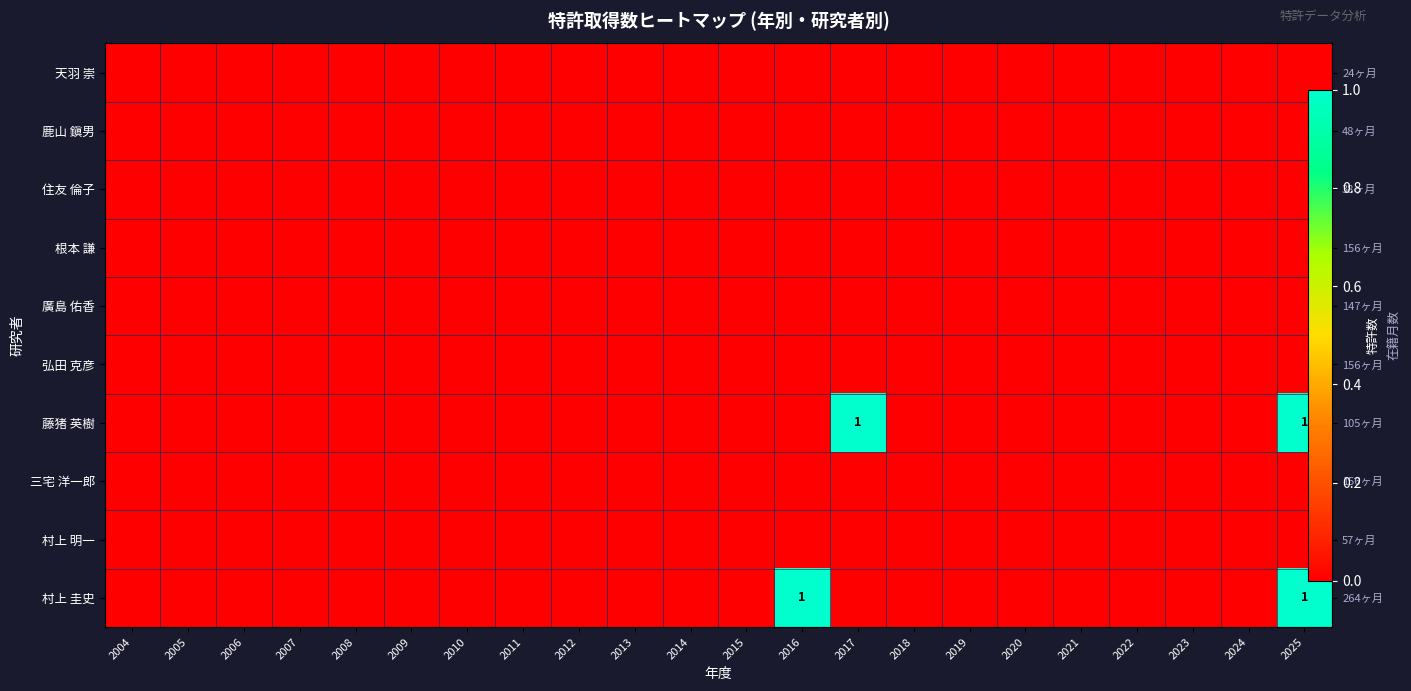

At 2016, list the series in order from smallest to largest.

天羽 崇, 鹿山 鎭男, 住友 倫子, 根本 謙, 廣島 佑香, 弘田 克彦, 藤猪 英樹, 三宅 洋一郎, 村上 明一, 村上 圭史